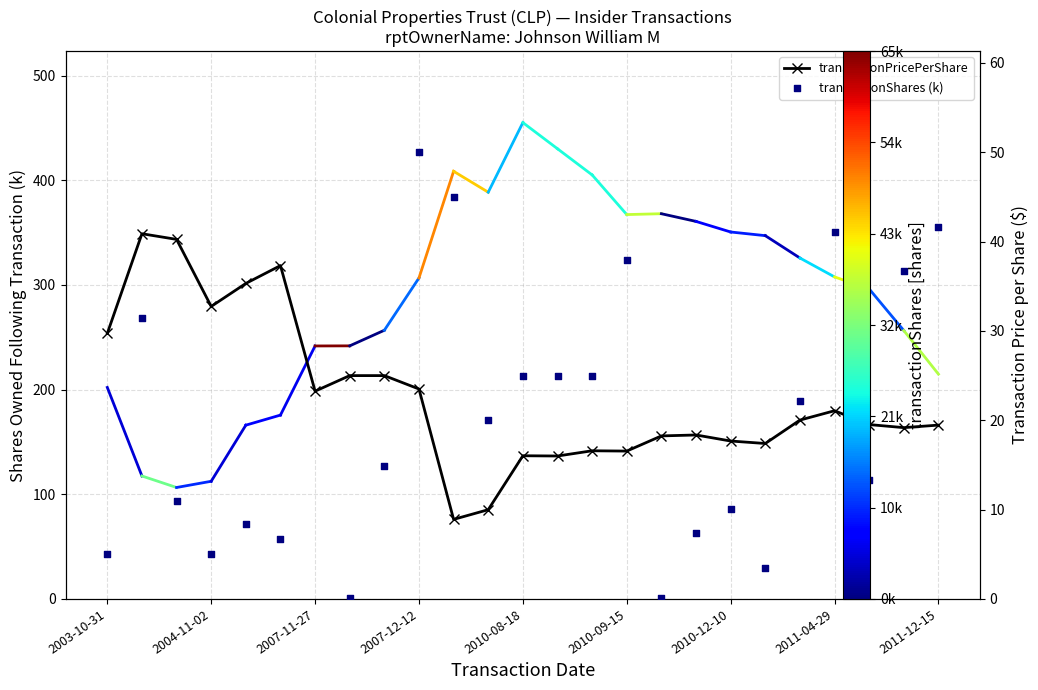

Which series contains the highest Y value?

transactionShares (k)